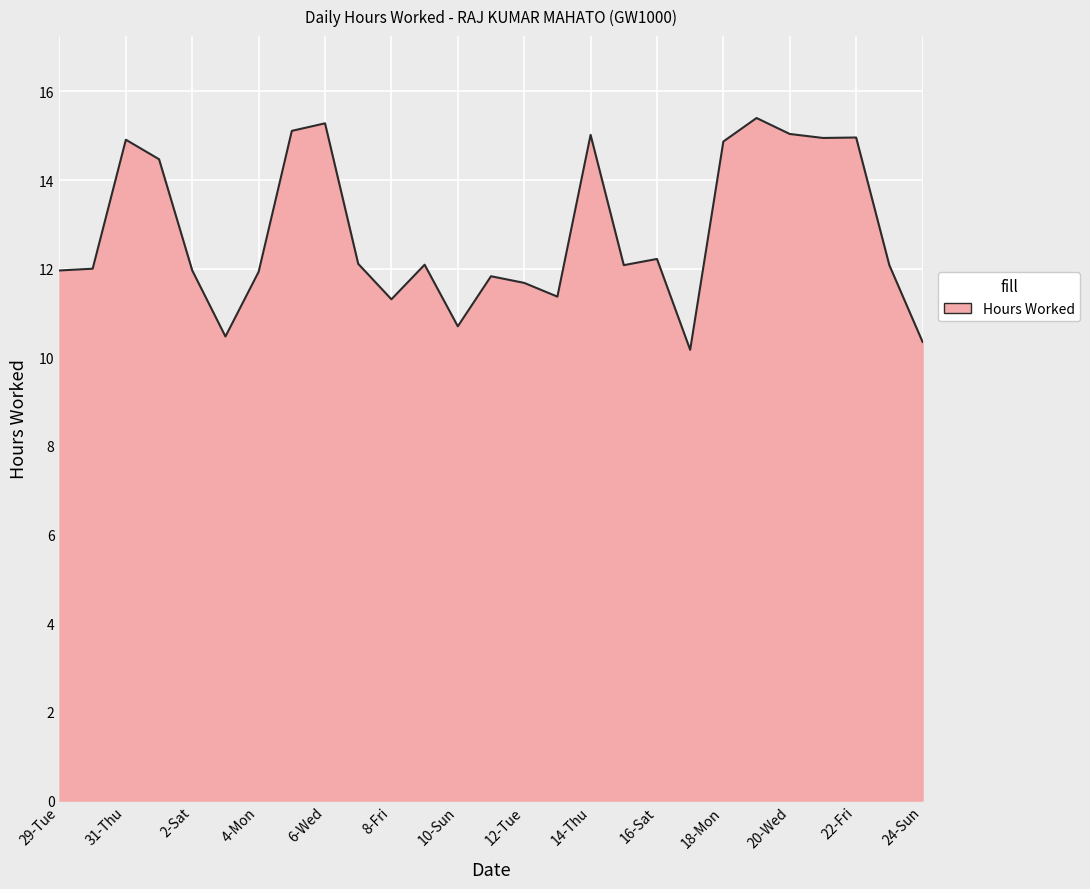

What is the difference between the maximum and minimum values?

5.2